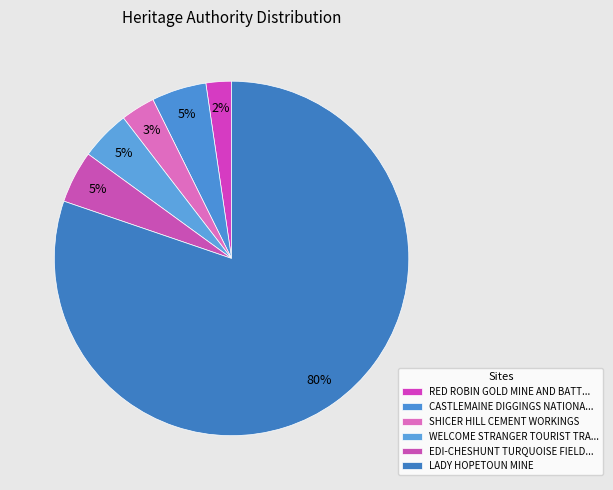

What is the majority slice?

LADY HOPETOUN MINE